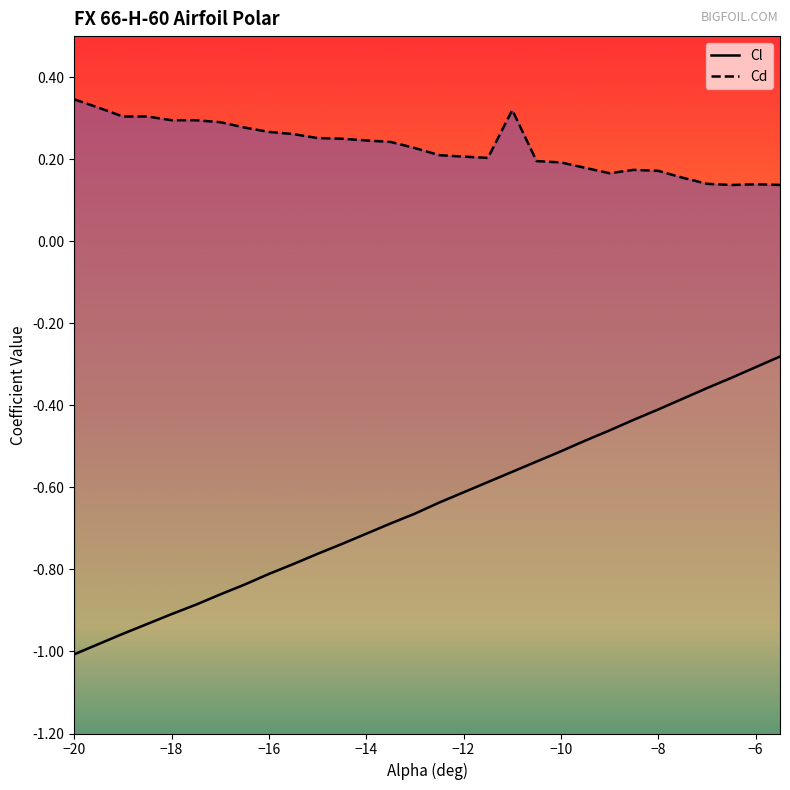

Rank the series at -16.5 from lowest to highest value.

Cl, Cd